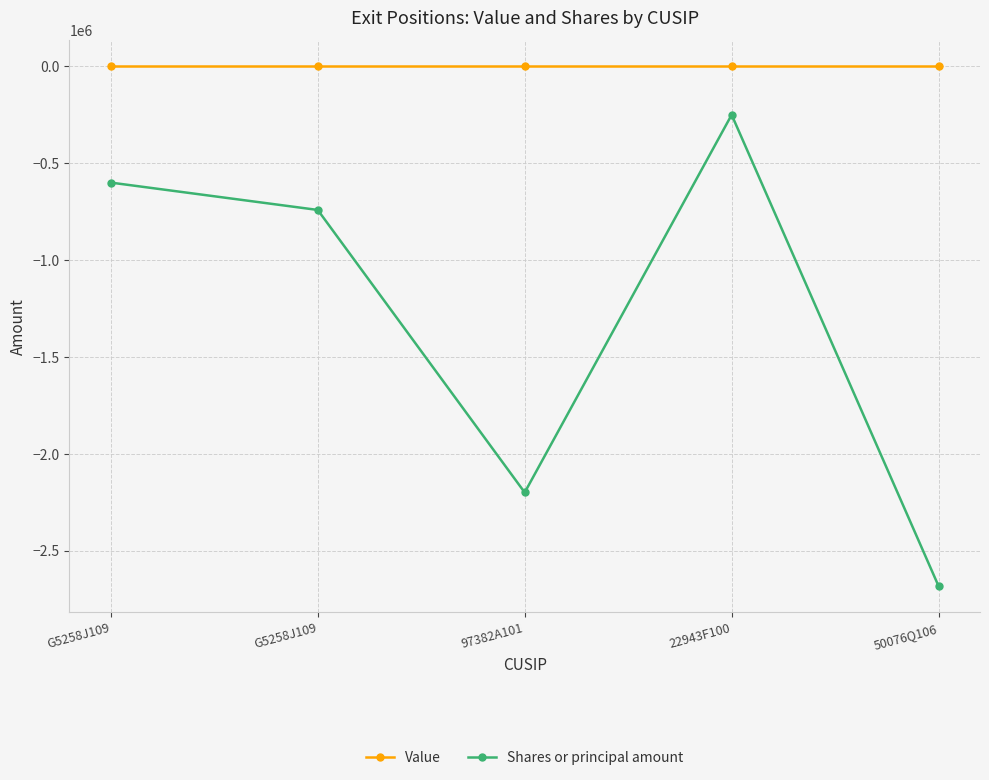

Does the chart display data point markers on the line(s)?

Yes